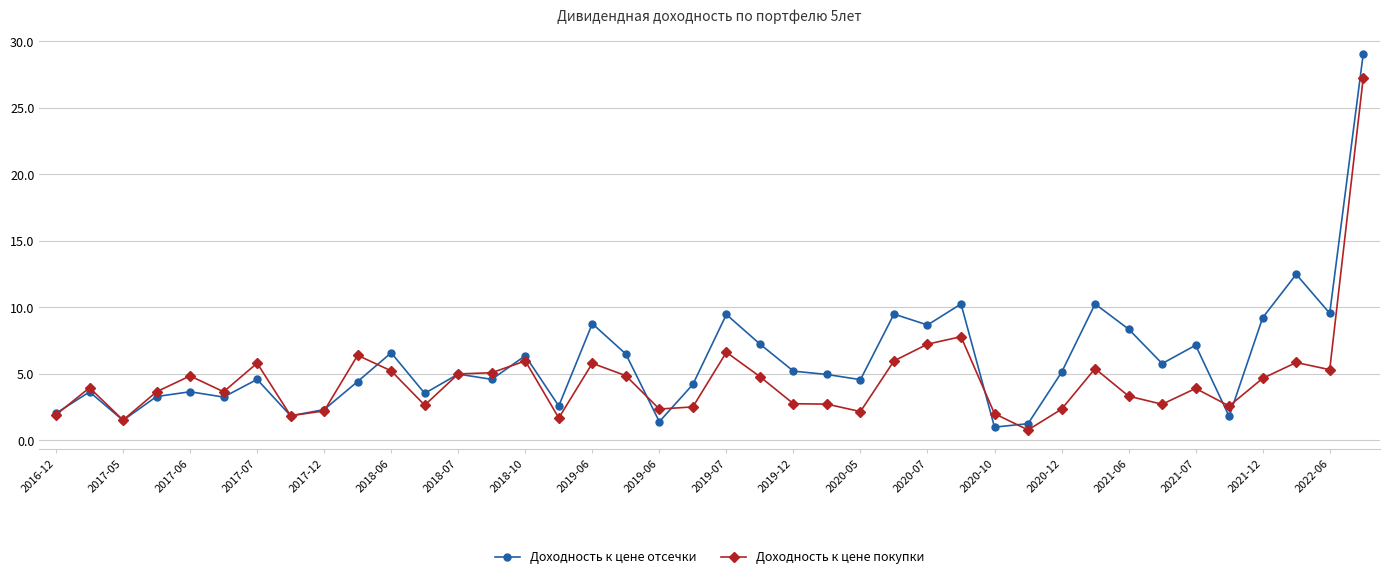

Which series has the largest total across all categories?

Доходность к цене отсечки